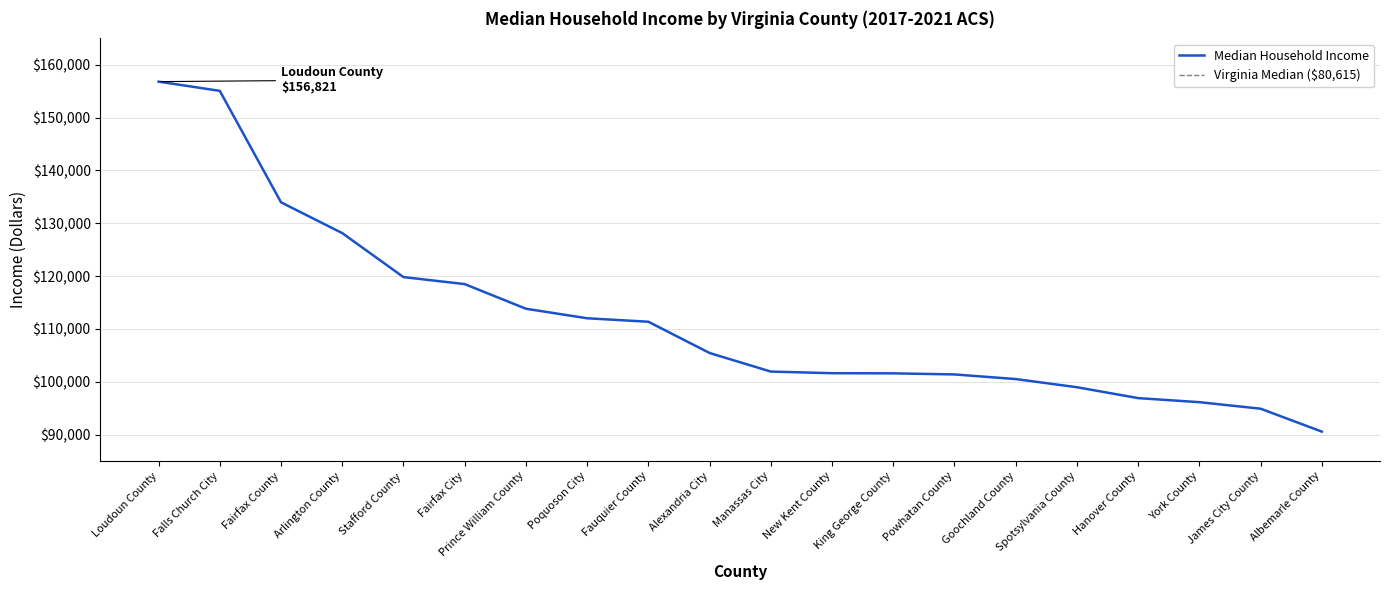

The chart shows a value of 148279 at Spotsylvania County. True or false?

False